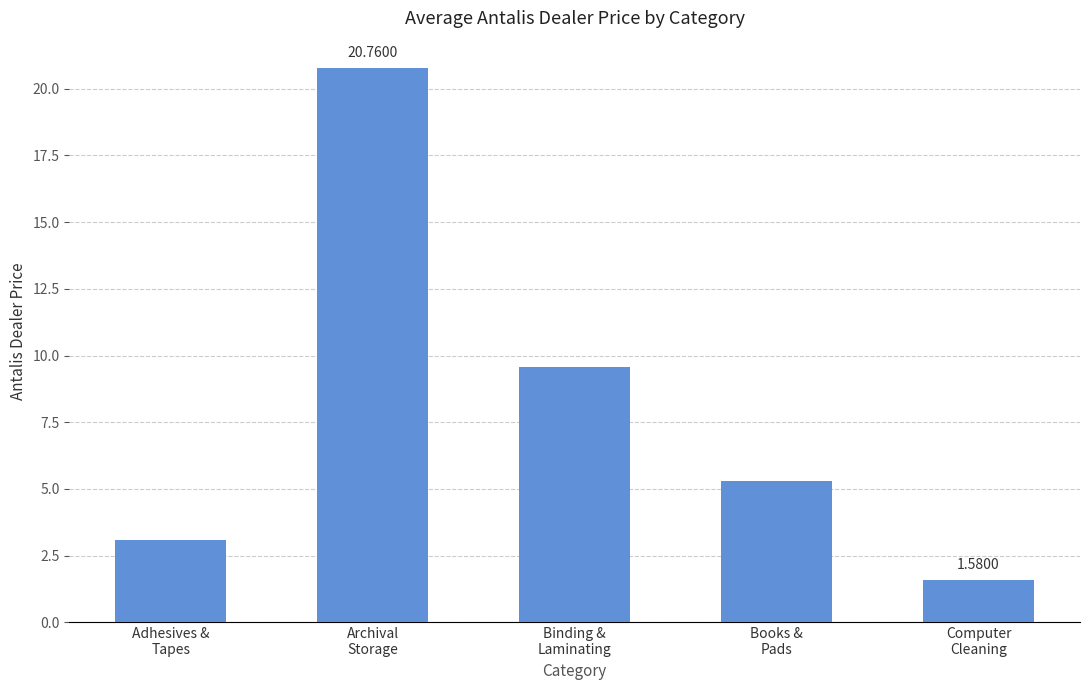

What is the change in value from Binding &
Laminating to Computer
Cleaning?

-8.0